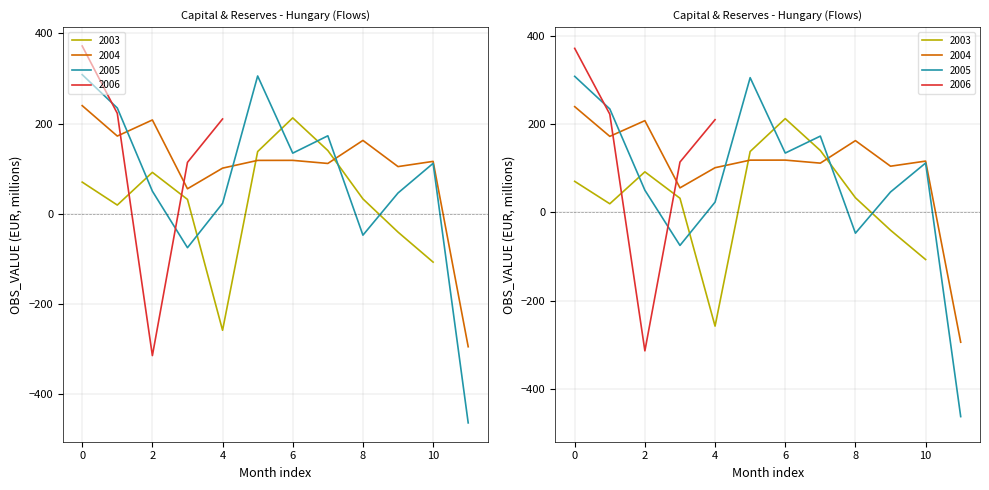

Rank the categories by value from highest to lowest.

2006-01, 2005-01, 2005-06, 2004-01, 2005-02, 2006-02, 2003-08, 2006-05, 2004-03, 2005-08, 2004-02, 2004-09, 2003-09, 2003-07, 2005-07, 2004-07, 2004-06, 2004-11, 2006-04, 2005-11, 2004-08, 2004-10, 2004-05, 2003-04, 2003-02, 2004-04, 2005-03, 2005-10, 2003-10, 2003-05, 2005-05, 2003-03, 2003-11, 2005-09, 2005-04, 2003-12, 2003-06, 2004-12, 2006-03, 2005-12